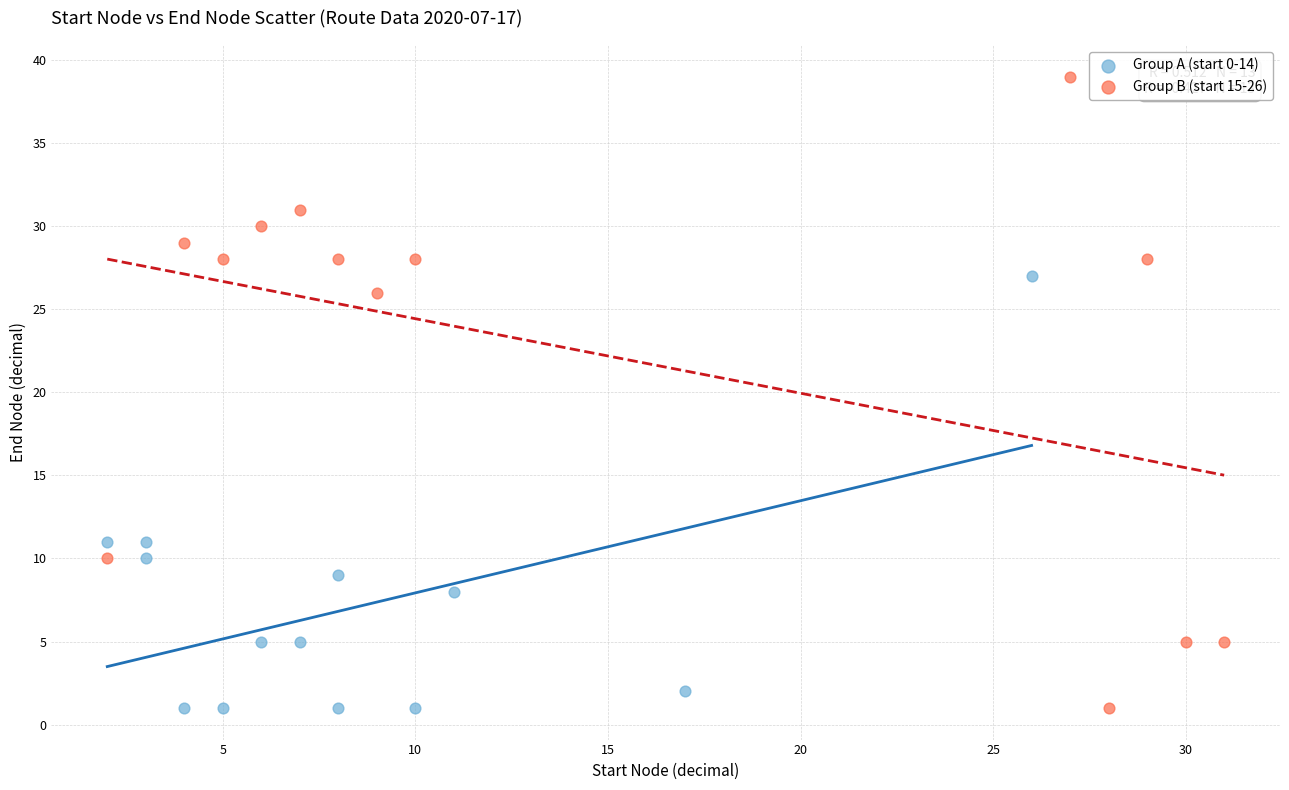

Which series has the largest Y range (max minus min)?

Group B (start 15-26)